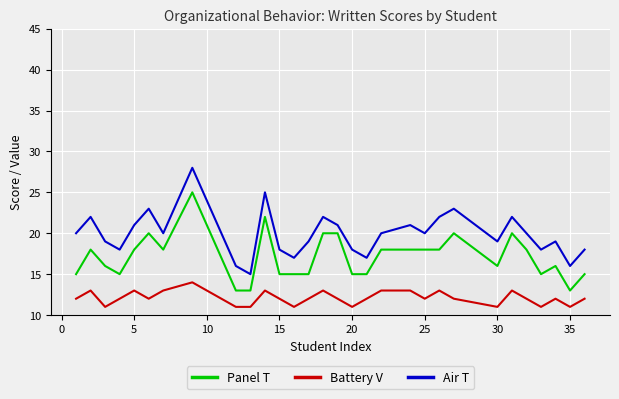

What are all the series names shown in the legend?

Panel T, Battery V, Air T